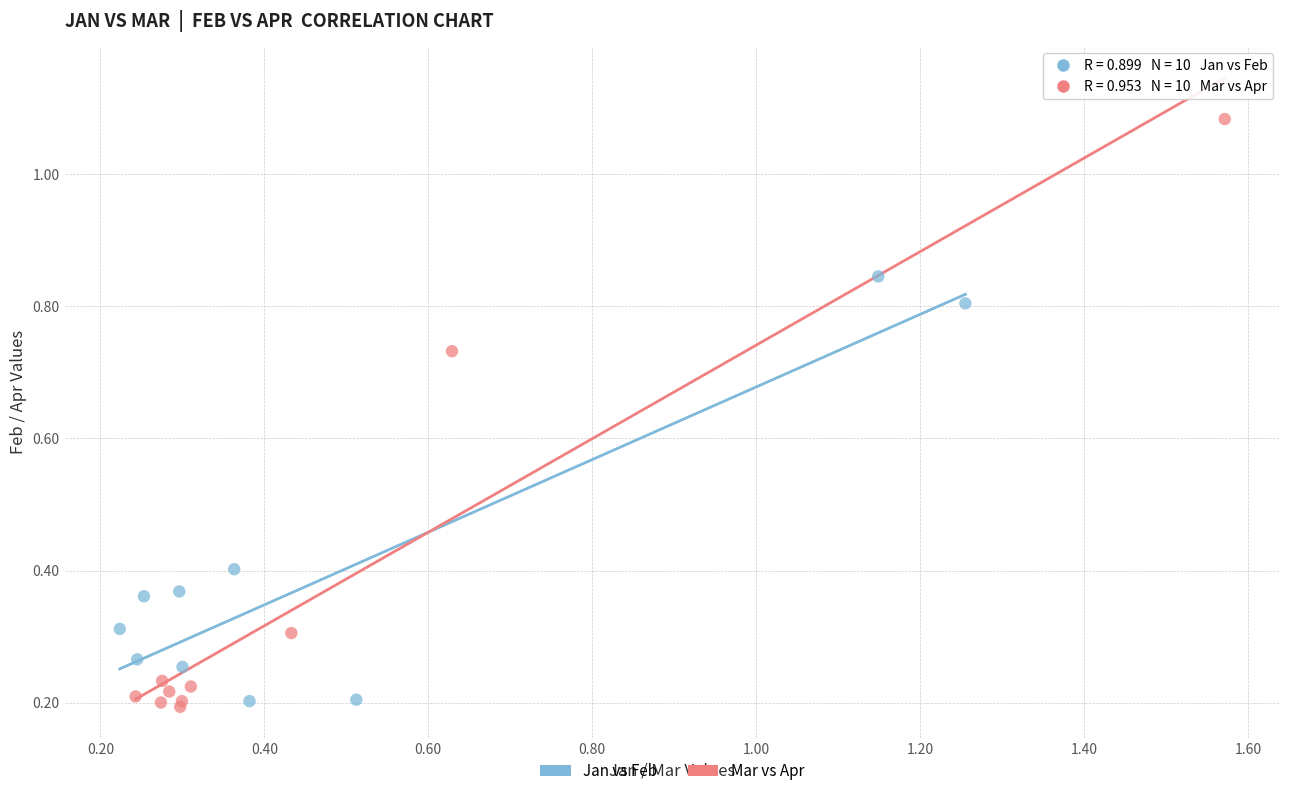

Which series has the largest Y range (max minus min)?

Mar vs Apr